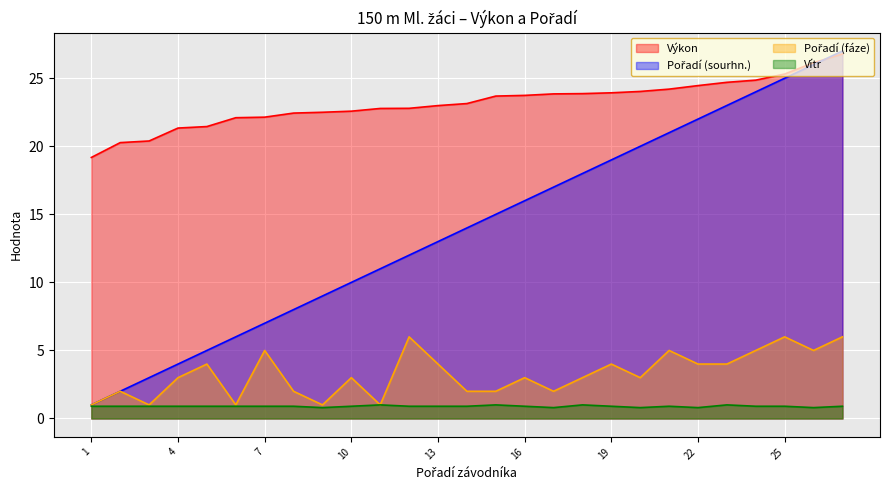

How many data points does each series have?

27